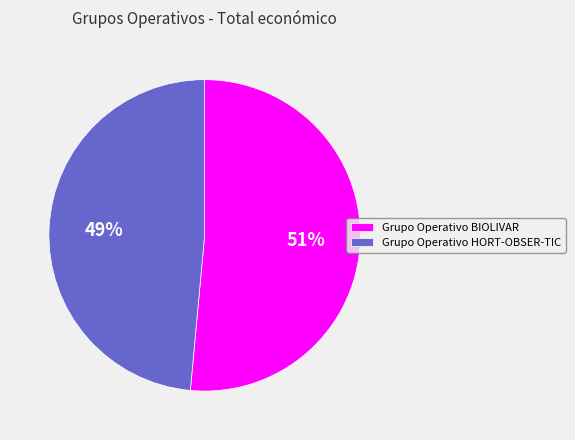

Which slice is the largest?

Grupo Operativo BIOLIVAR